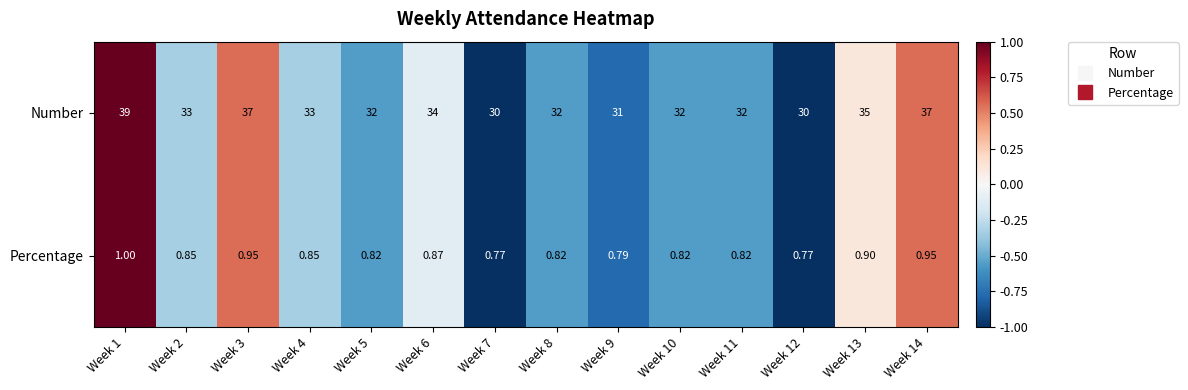

Which label corresponds to the largest value in the chart?

Week 1